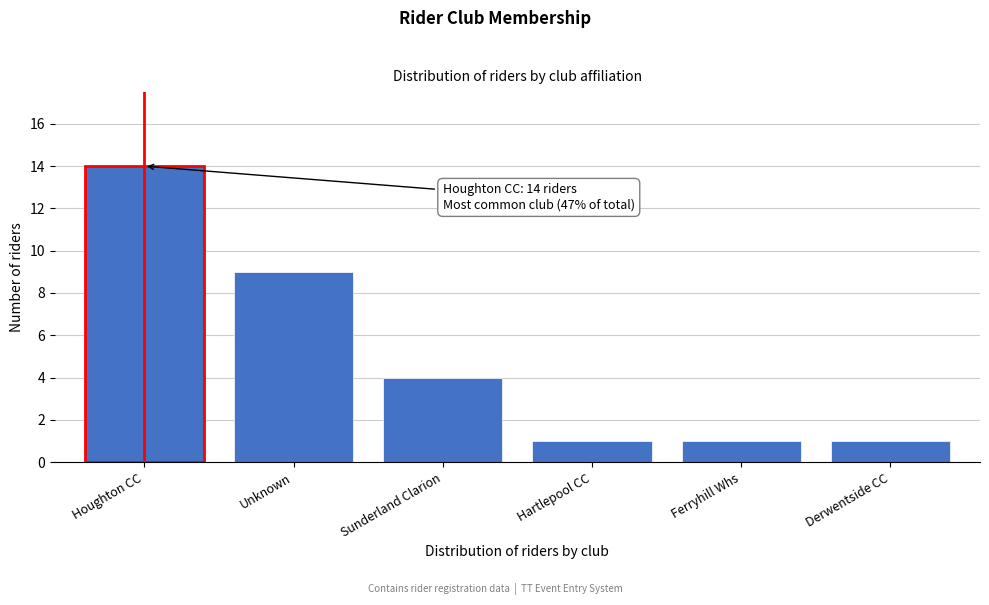

Reading right to left, list all the values displayed in this chart.

Derwentside CC=1	Ferryhill Whs=1	Hartlepool CC=1	Sunderland Clarion=4	Unknown=9	Houghton CC=14